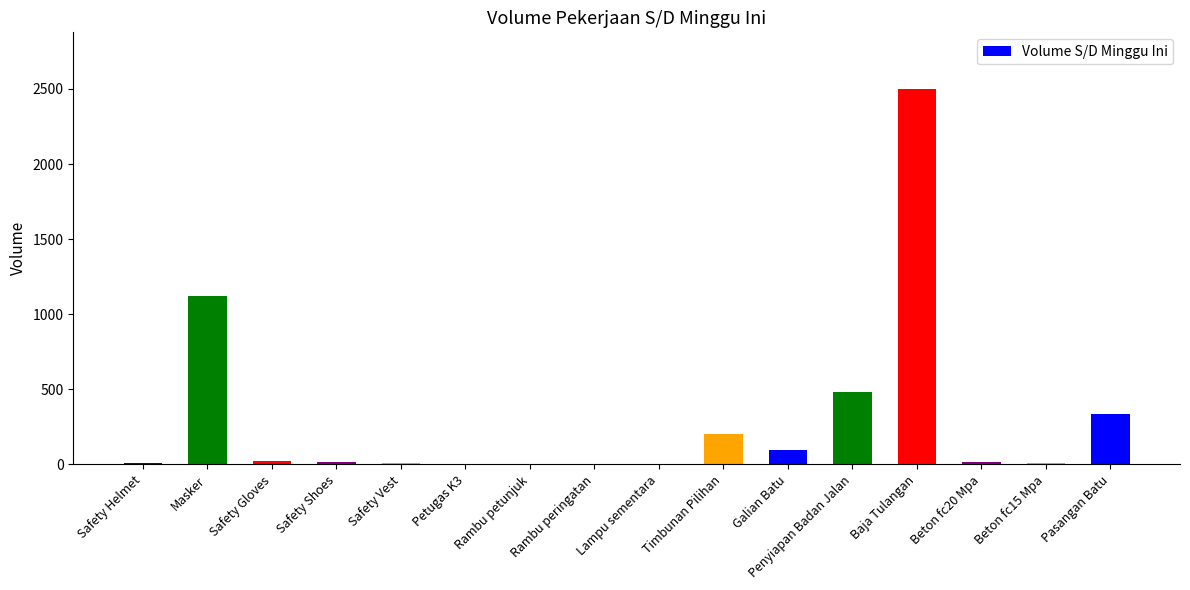

What is the sum of all values?

4838.4